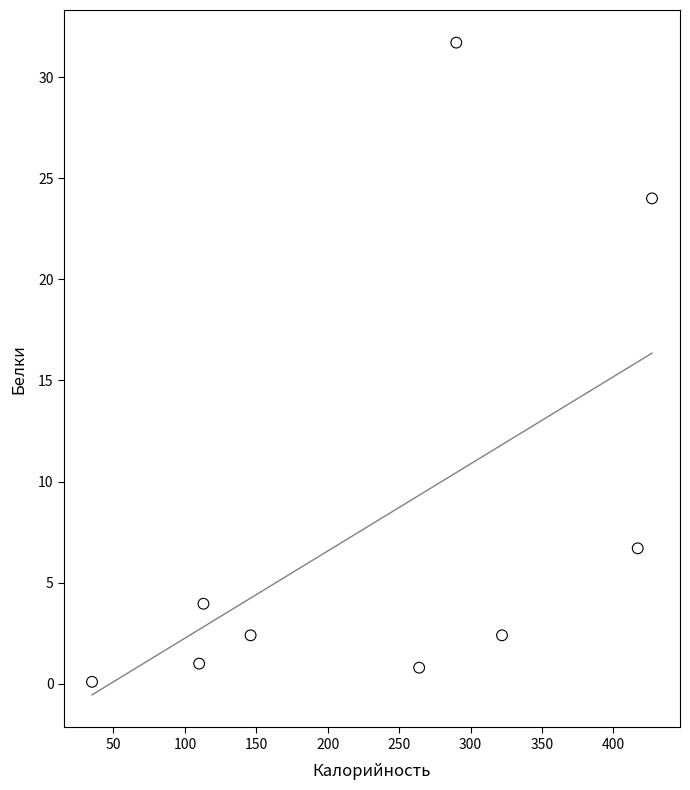

What Y value in the scatter plot is closest to 15?

6.7